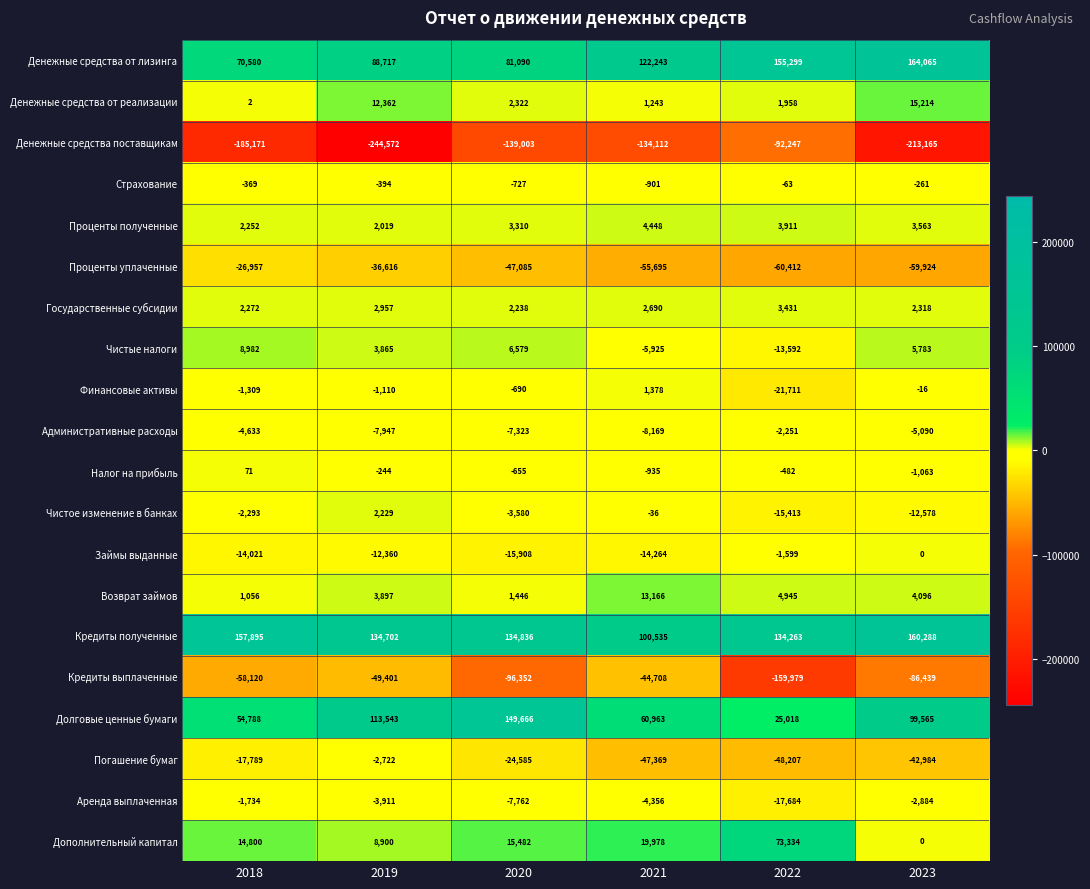

What is the sum of all Дополнительный капитал values?

132494